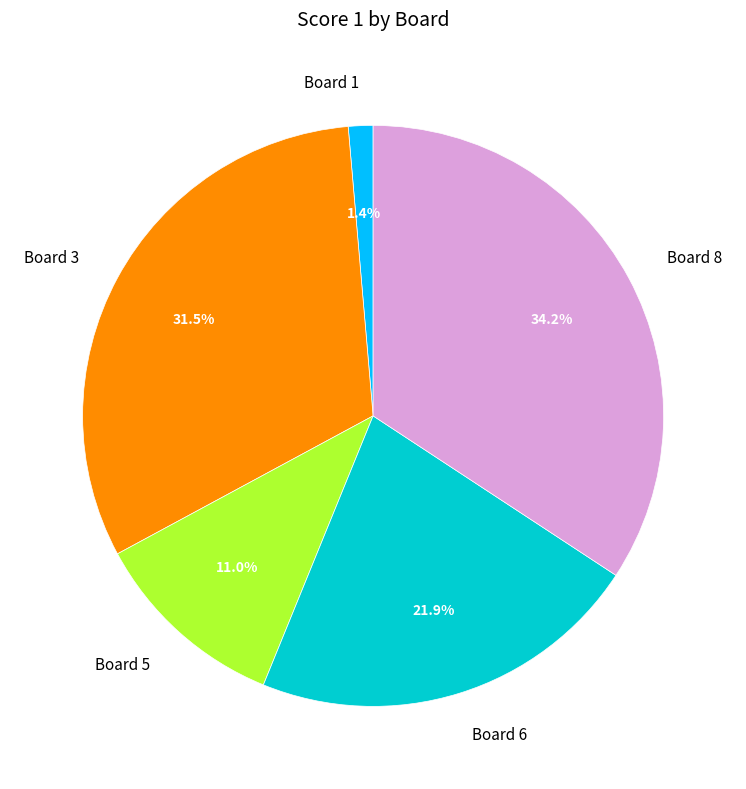

Which category has the smallest portion of the pie?

Board 1